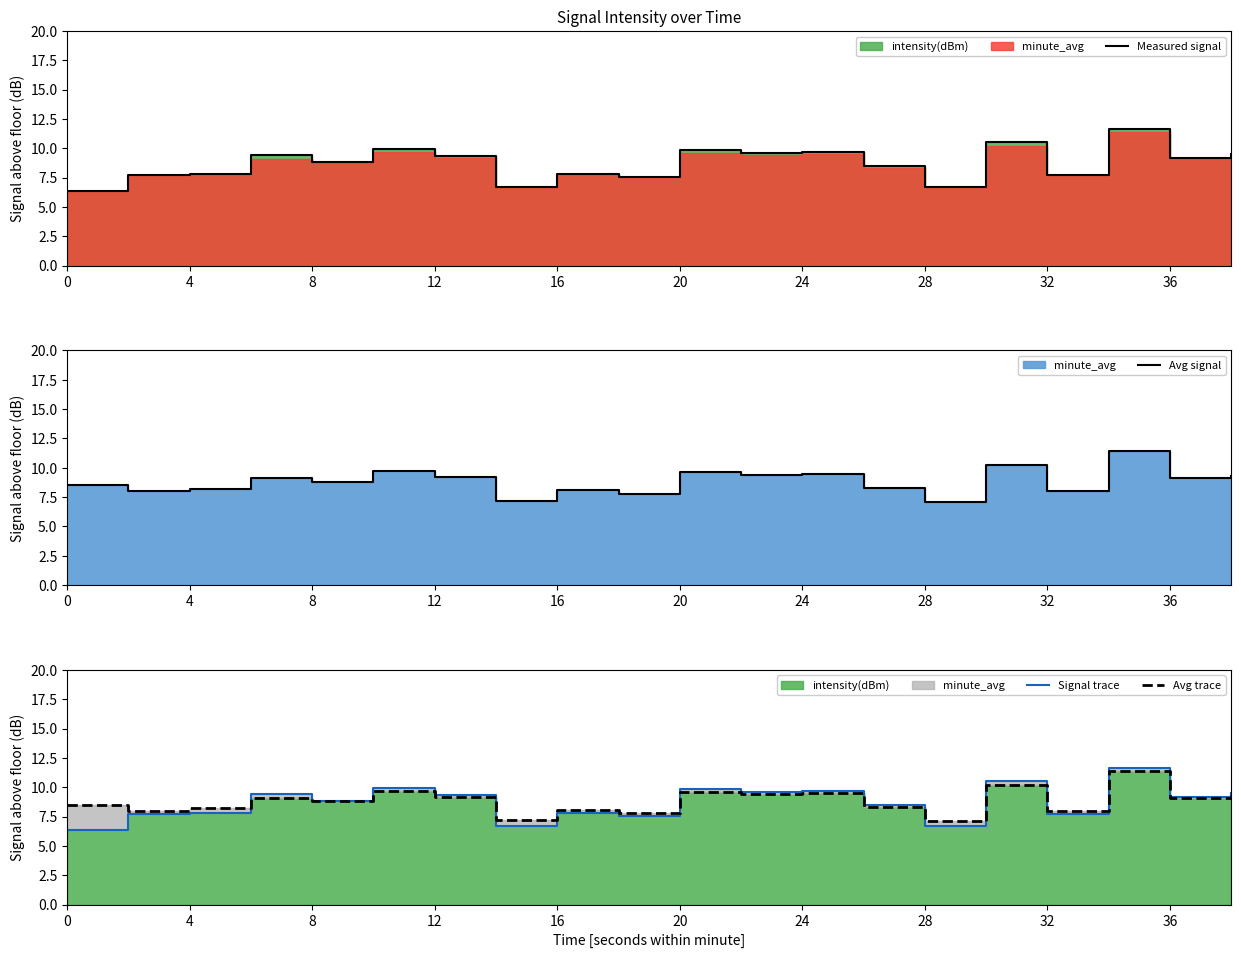

Rank the series by their maximum value, from highest to lowest.

Measured signal, Signal trace, Avg signal, Avg trace